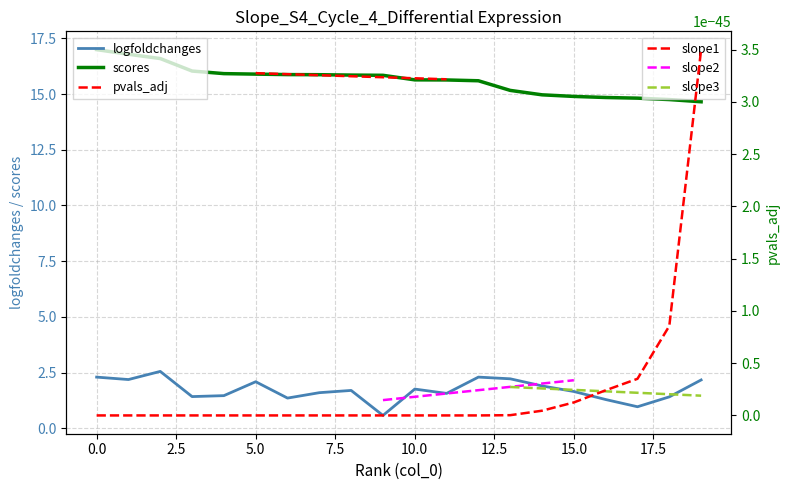

True or false: logfoldchanges and scores intersect in this chart.

False